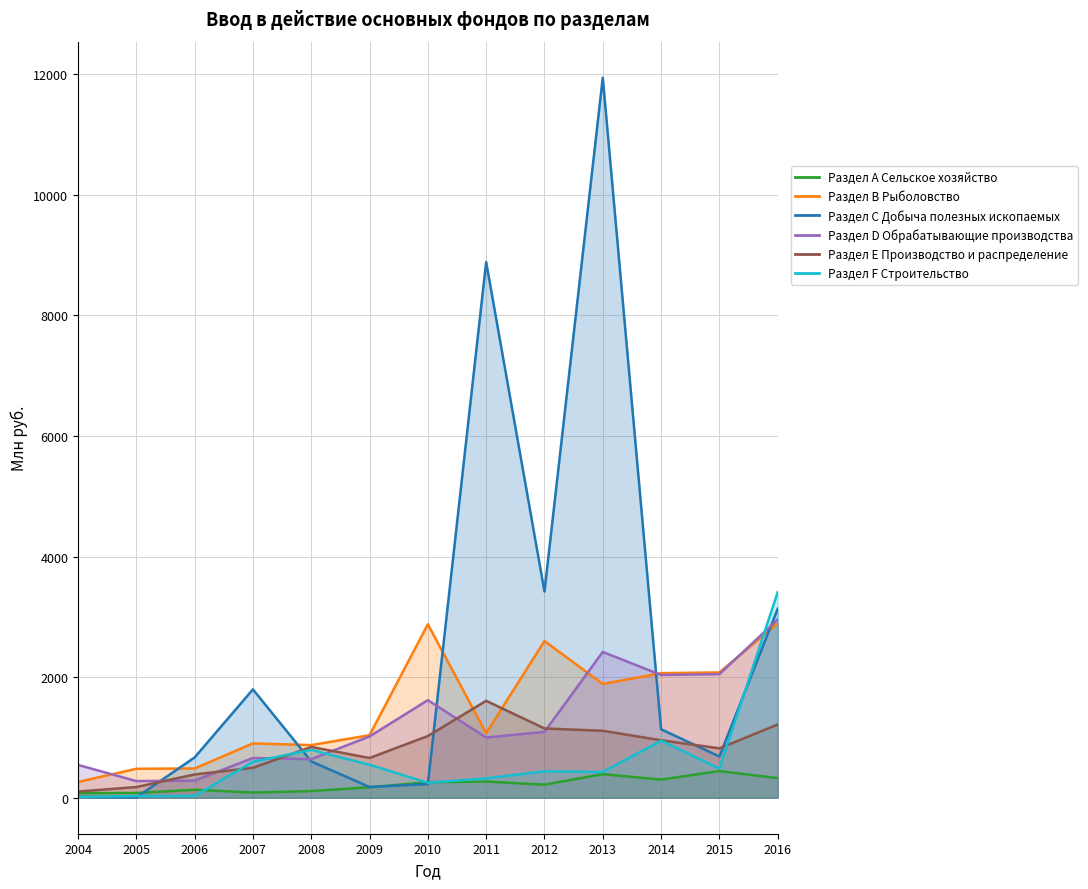

Between 2007 and 2006, which is larger?

2006